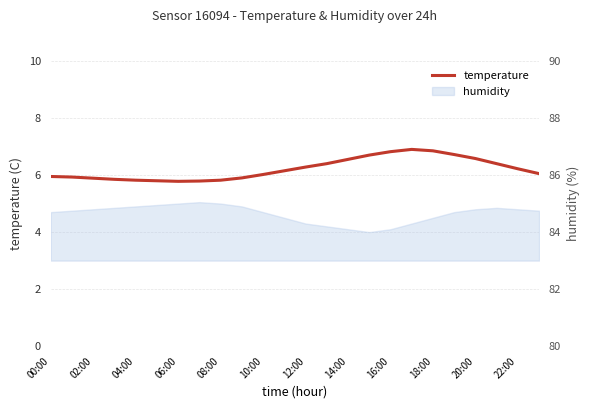

The chart shows a value of 5.9 at 02:00. True or false?

True